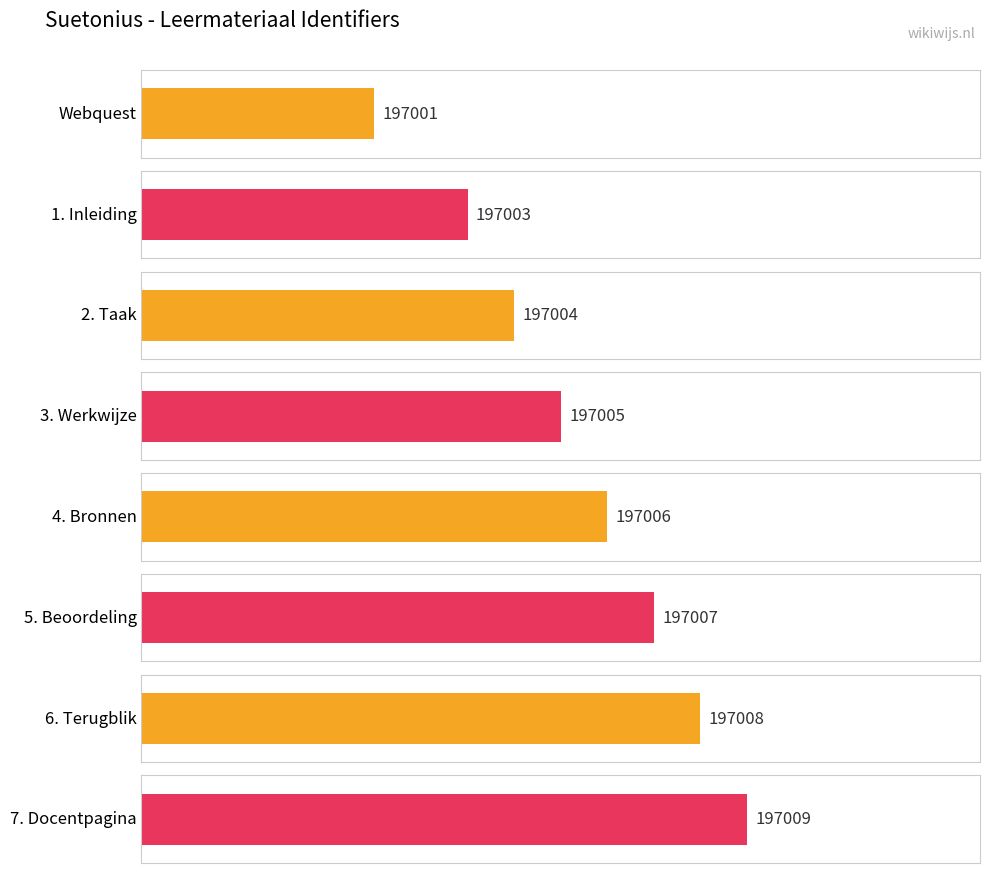

True or false: the data shows 306056 at 1. Inleiding.

False